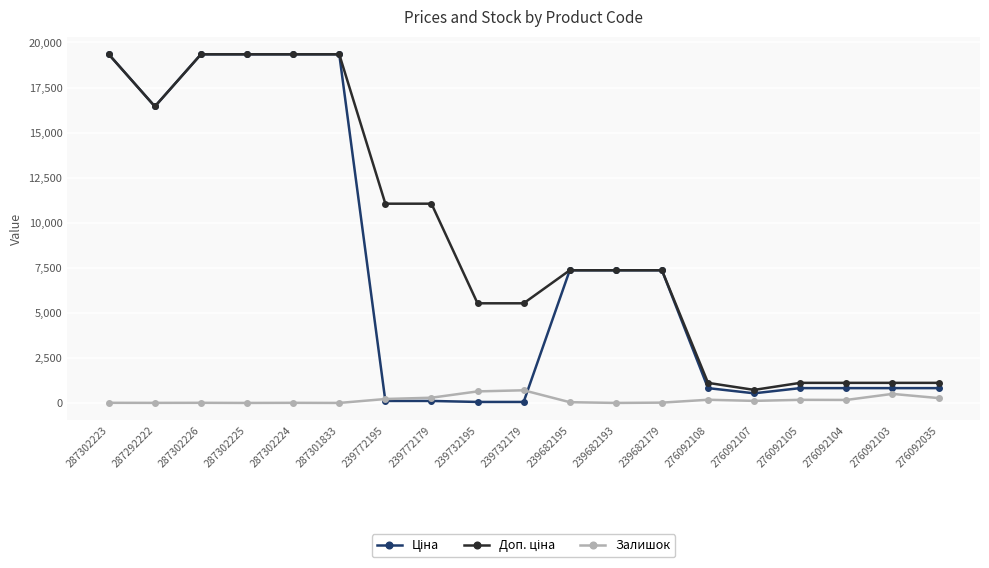

Is it true that Залишок equals 502.0 at 276092103?

True